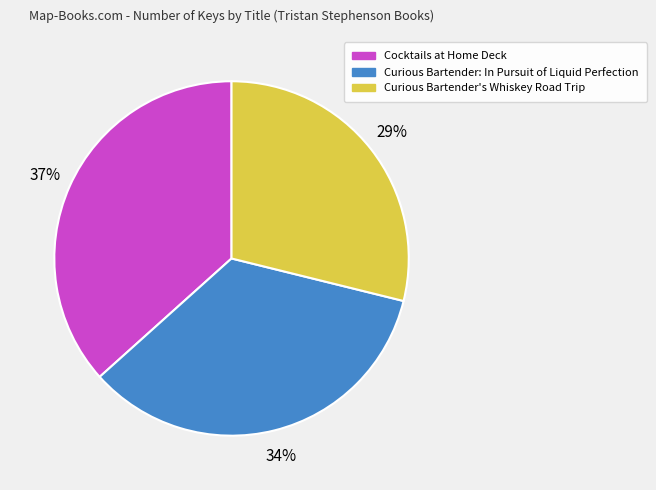

To the nearest percent, what is the combined percentage of Curious Bartender: In Pursuit of Liquid Perfection and Curious Bartender's Whiskey Road Trip?

63%